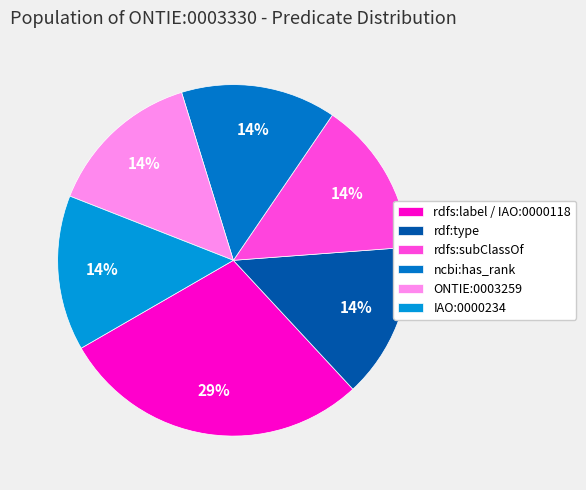

What percentage is the rdfs:subClassOf slice, to the nearest percent?

14%